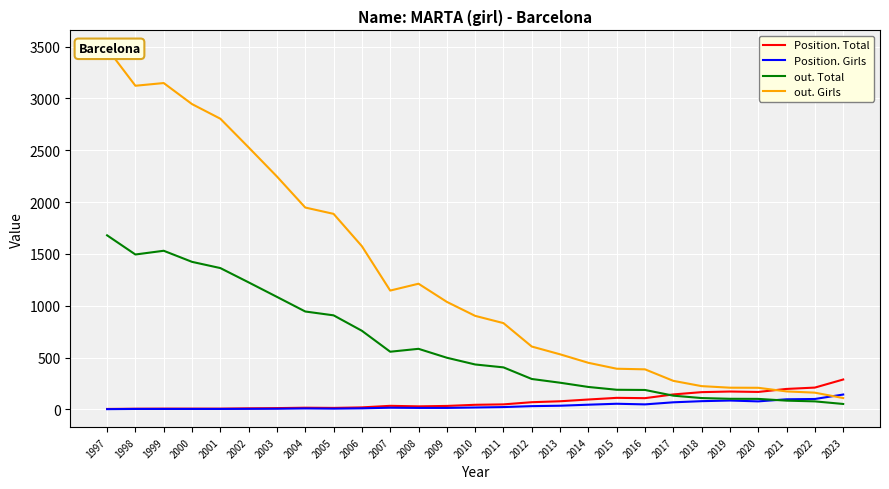

What is the average value of the out. Girls series?

1280